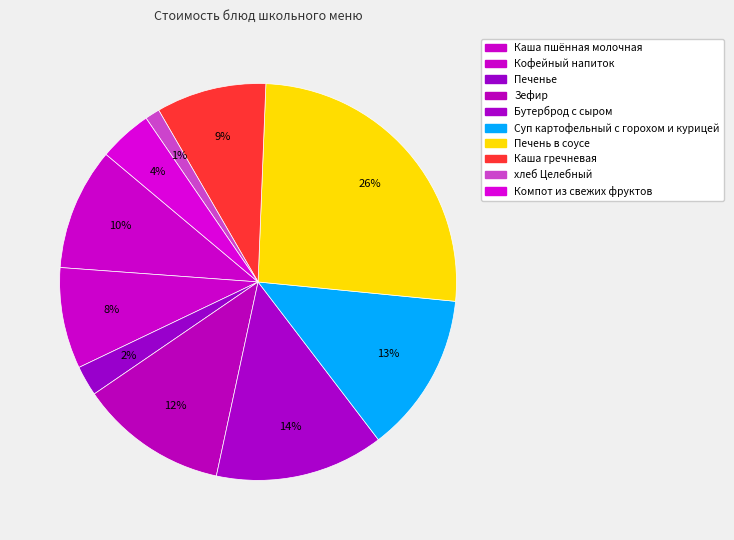

Does any single category account for the majority?

No